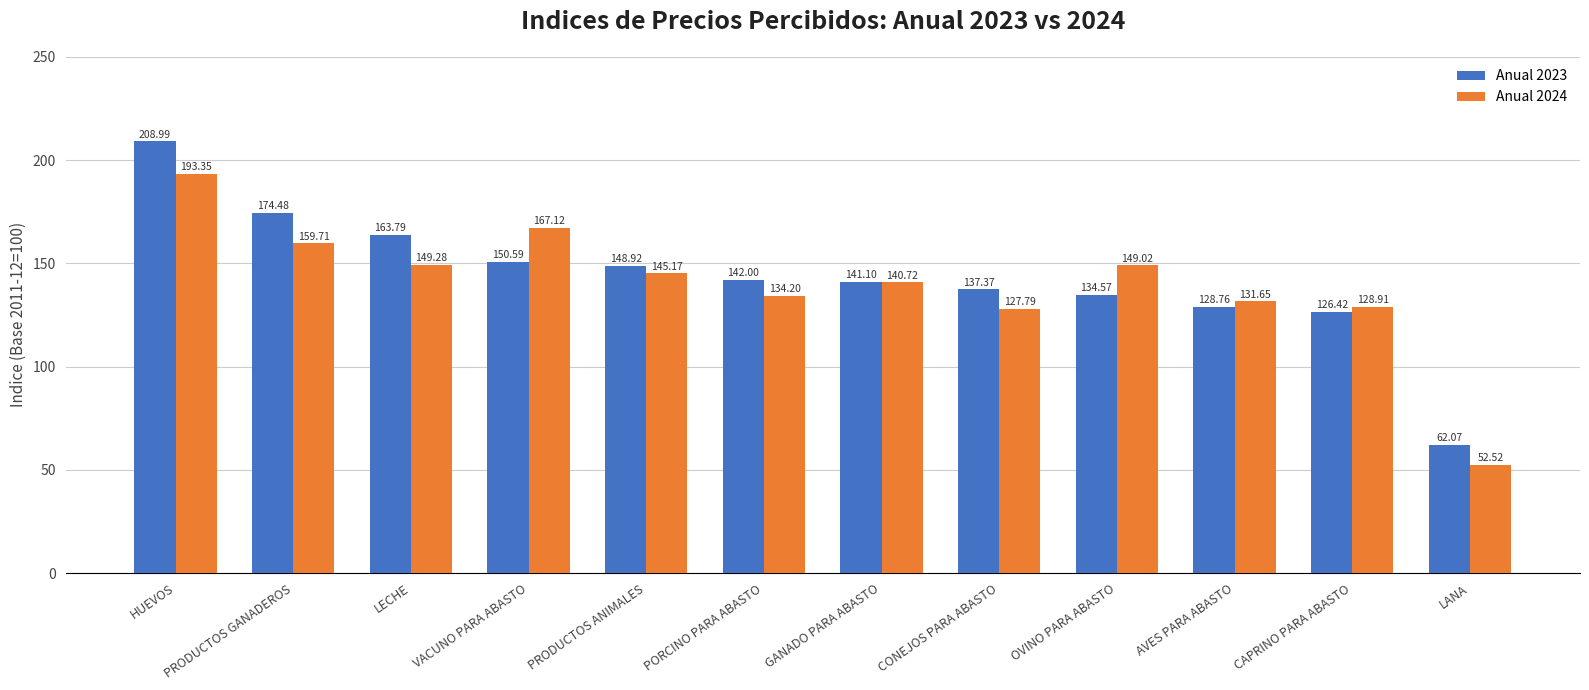

What is the value of the Anual 2023 bar at the 1st from the left?

209.0